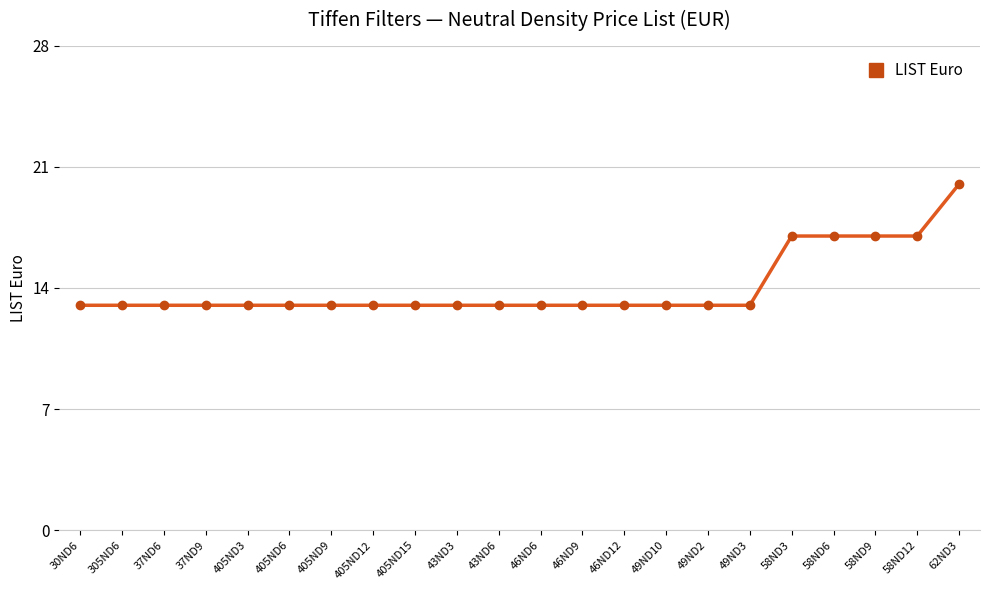

Count the number of categories in the chart.

22